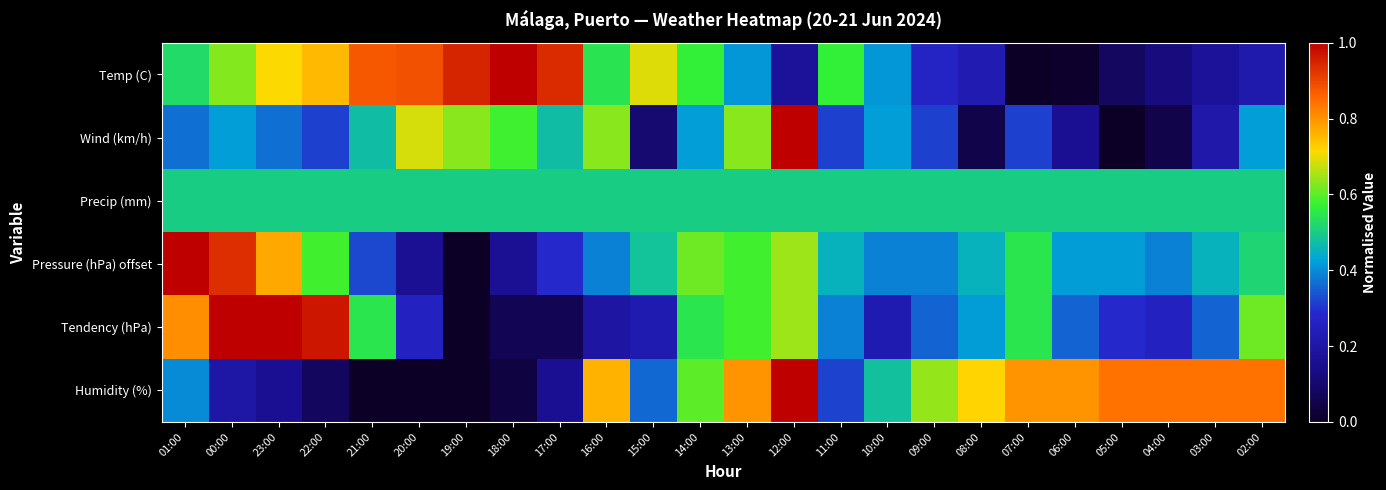

Which has a higher value, 02:00 or 08:00?

08:00